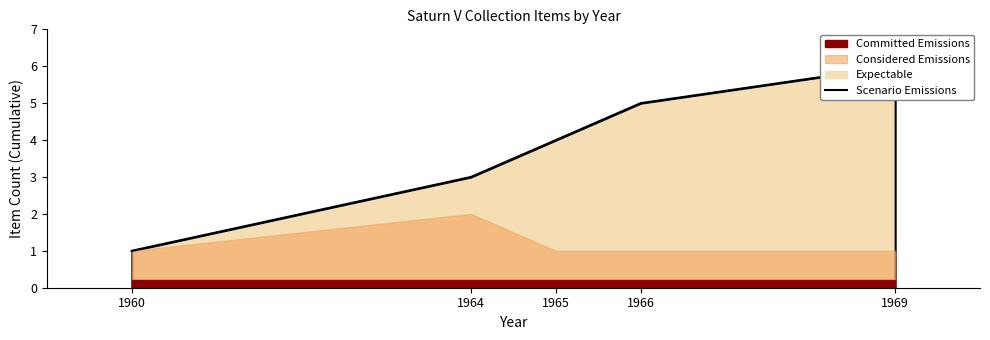

What is the average value?

4